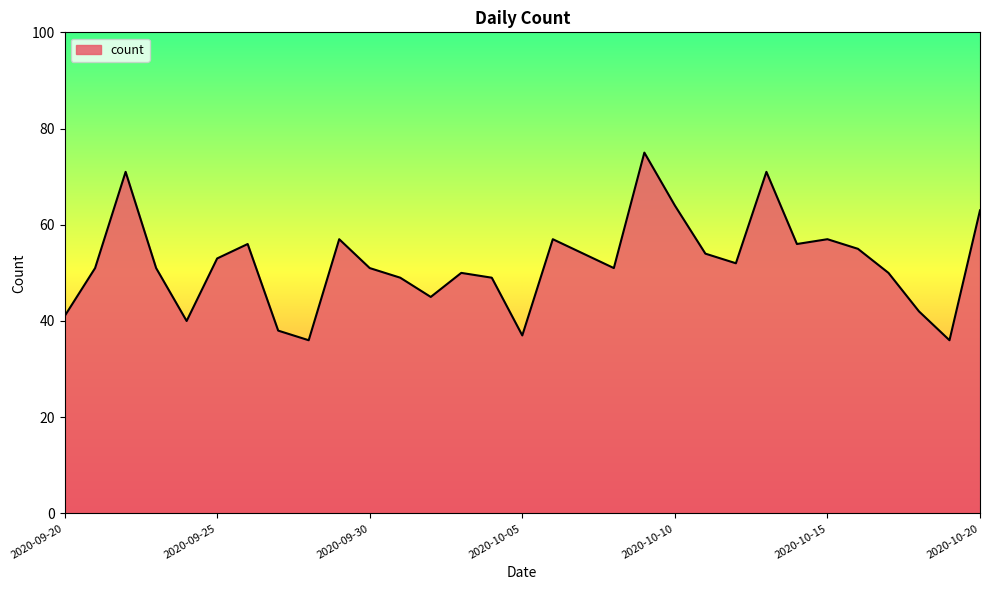

What is the sum of all values?

1612